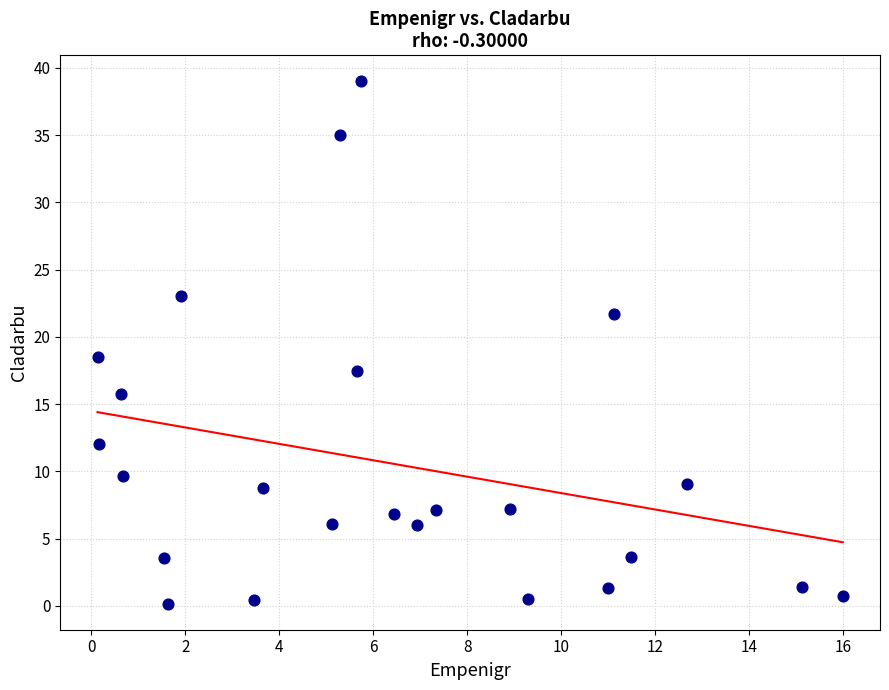

What is the range of X values (max minus min)?

15.9